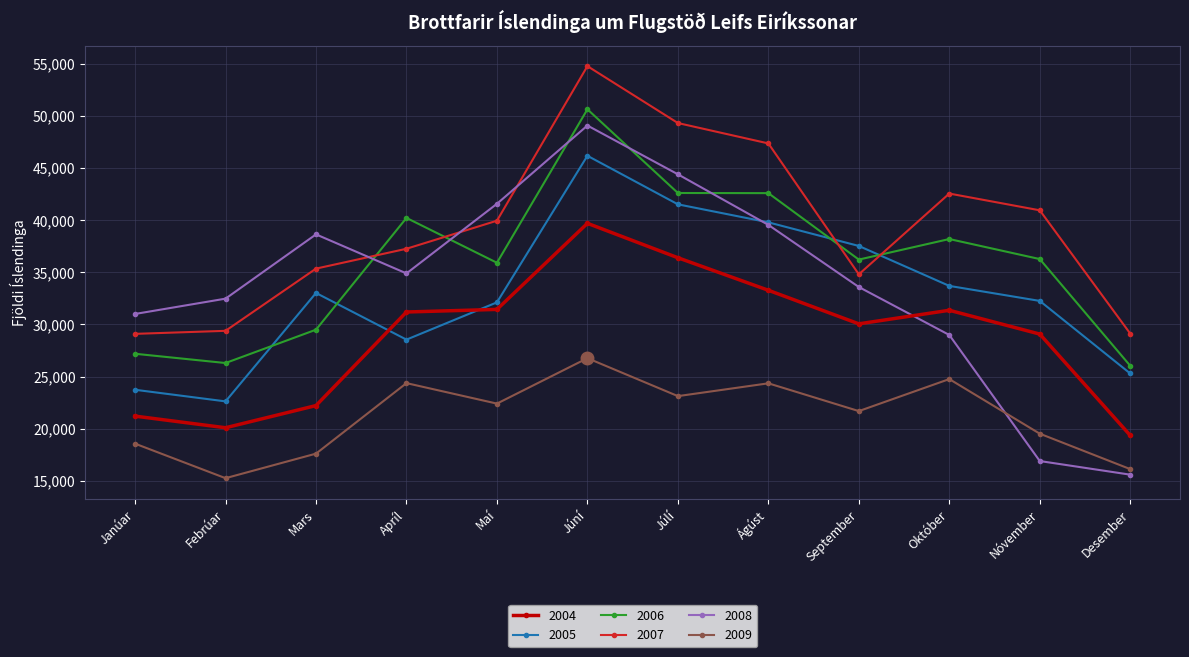

What is the difference between the maximum and second lowest values in the 2009 series?

10638